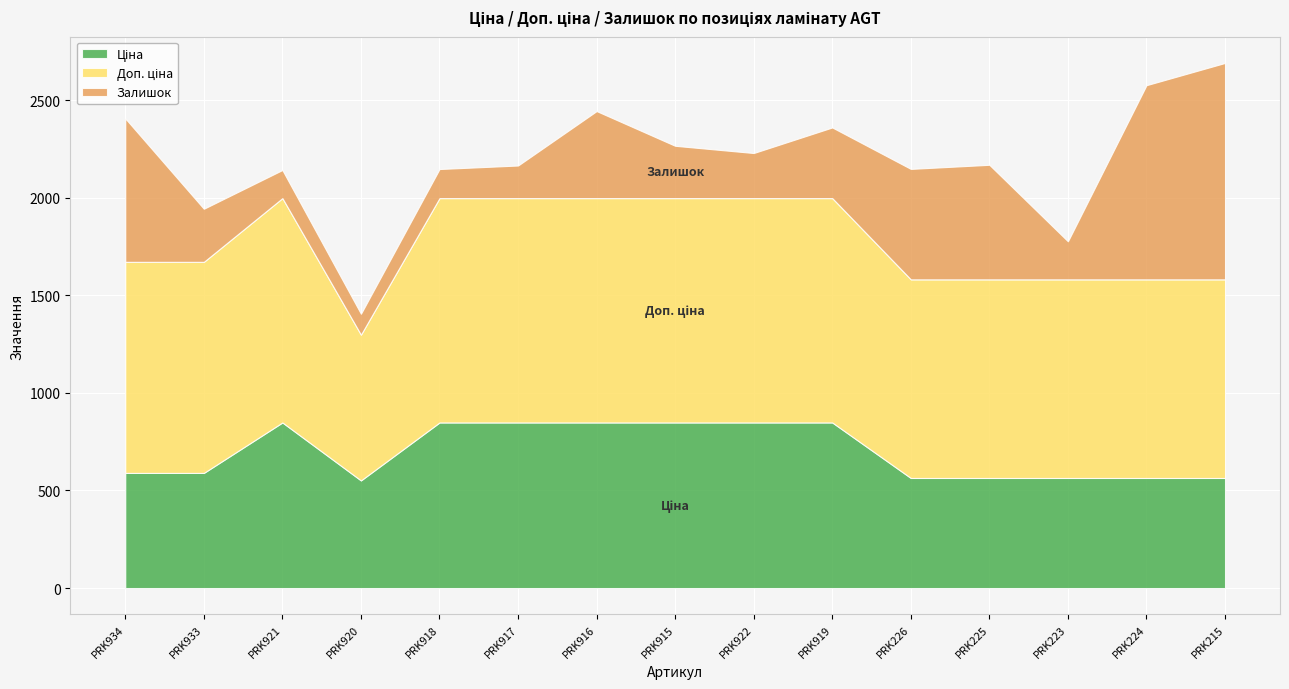

Which label corresponds to the largest value in the chart?

PRK921